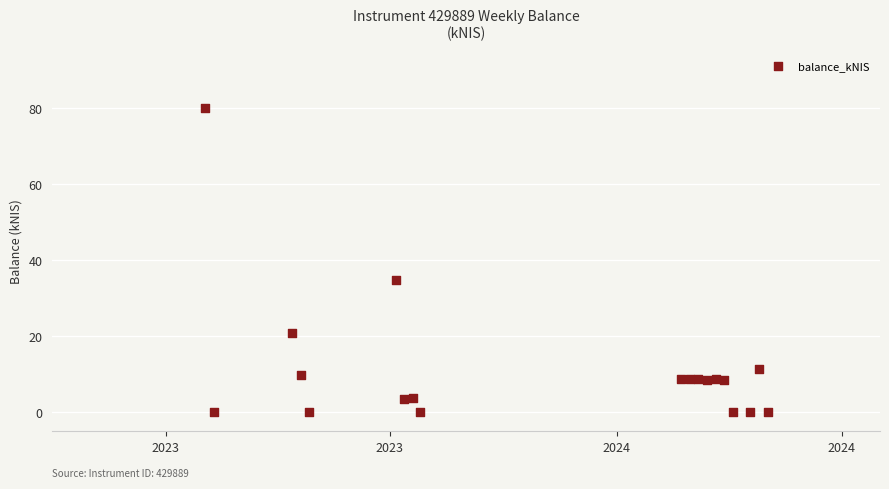

What is the range of X values (max minus min)?

455.0